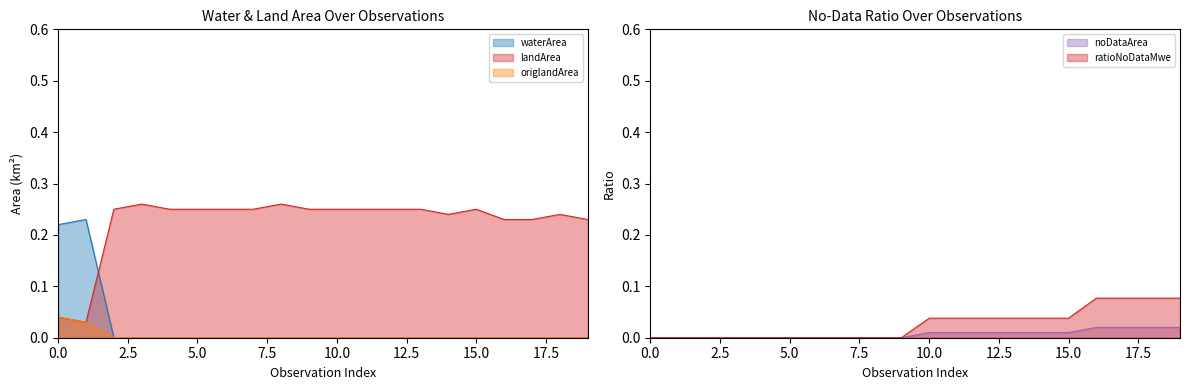

Reading left to right, what are all the values shown in this chart?

waterArea: 0.2	0.2	0.0	0.0	0.0	0.0	0.0	0.0	0.0	0.0	0.0	0.0	0.0	0.0	0.0	0.0	0.0	0.0	0.0	0.0
landArea: 0.0	0.0	0.2	0.3	0.2	0.2	0.2	0.2	0.3	0.2	0.2	0.2	0.2	0.2	0.2	0.2	0.2	0.2	0.2	0.2
origlandArea: 0.0	0.0	0.0	0.0	0.0	0.0	0.0	0.0	0.0	0.0	0.0	0.0	0.0	0.0	0.0	0.0	0.0	0.0	0.0	0.0
noDataArea: 0.0	0.0	0.0	0.0	0.0	0.0	0.0	0.0	0.0	0.0	0.0	0.0	0.0	0.0	0.0	0.0	0.0	0.0	0.0	0.0
ratioNoDataMwe: 0.0	0.0	0.0	0.0	0.0	0.0	0.0	0.0	0.0	0.0	0.0	0.0	0.0	0.0	0.0	0.0	0.1	0.1	0.1	0.1